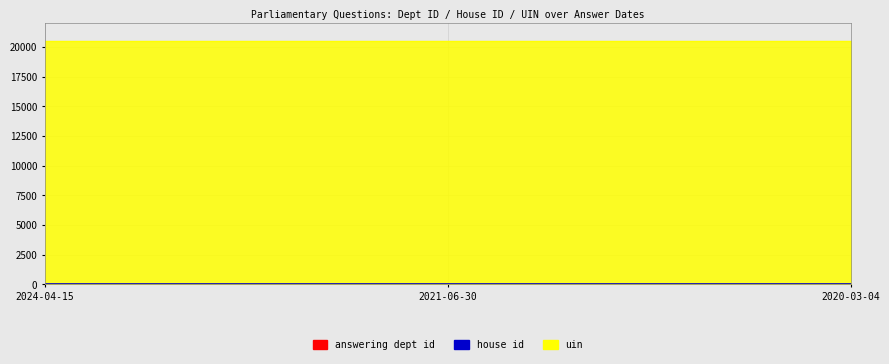

Rank the series by their maximum value, from highest to lowest.

uin, answering dept id, house id